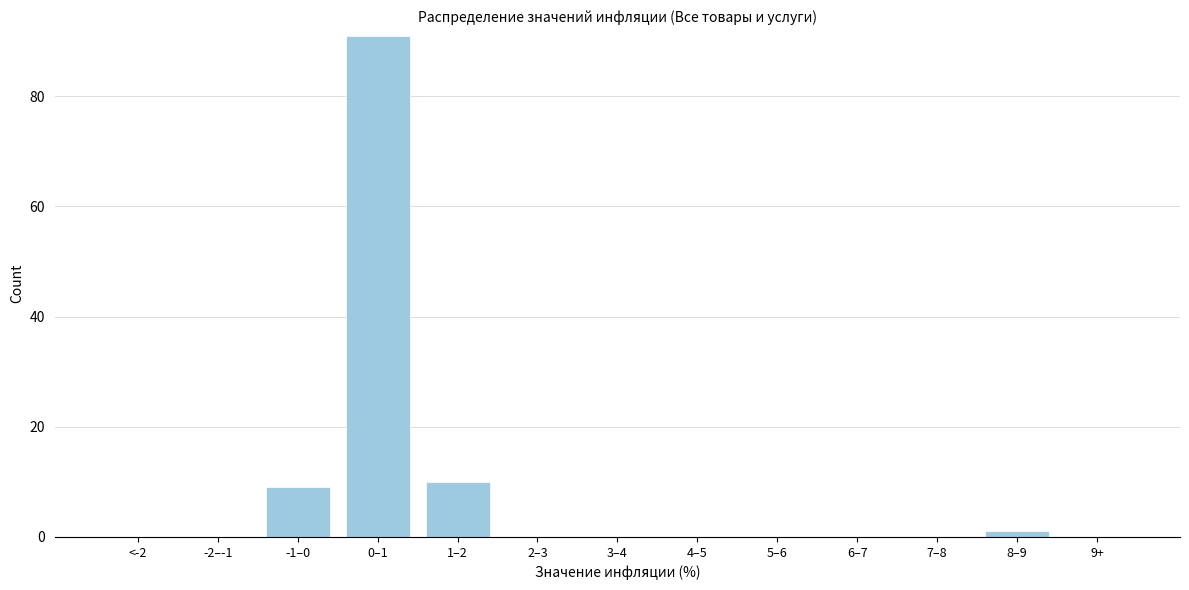

Reading left to right, extract all data points from this chart.

<-2=0	-2–-1=0	-1–0=9	0–1=91	1–2=10	2–3=0	3–4=0	4–5=0	5–6=0	6–7=0	7–8=0	8–9=1	9+=0